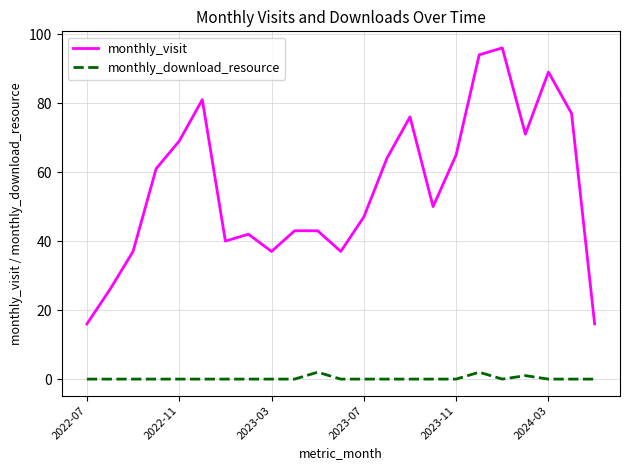

What is the sum of all monthly_visit values?

1277